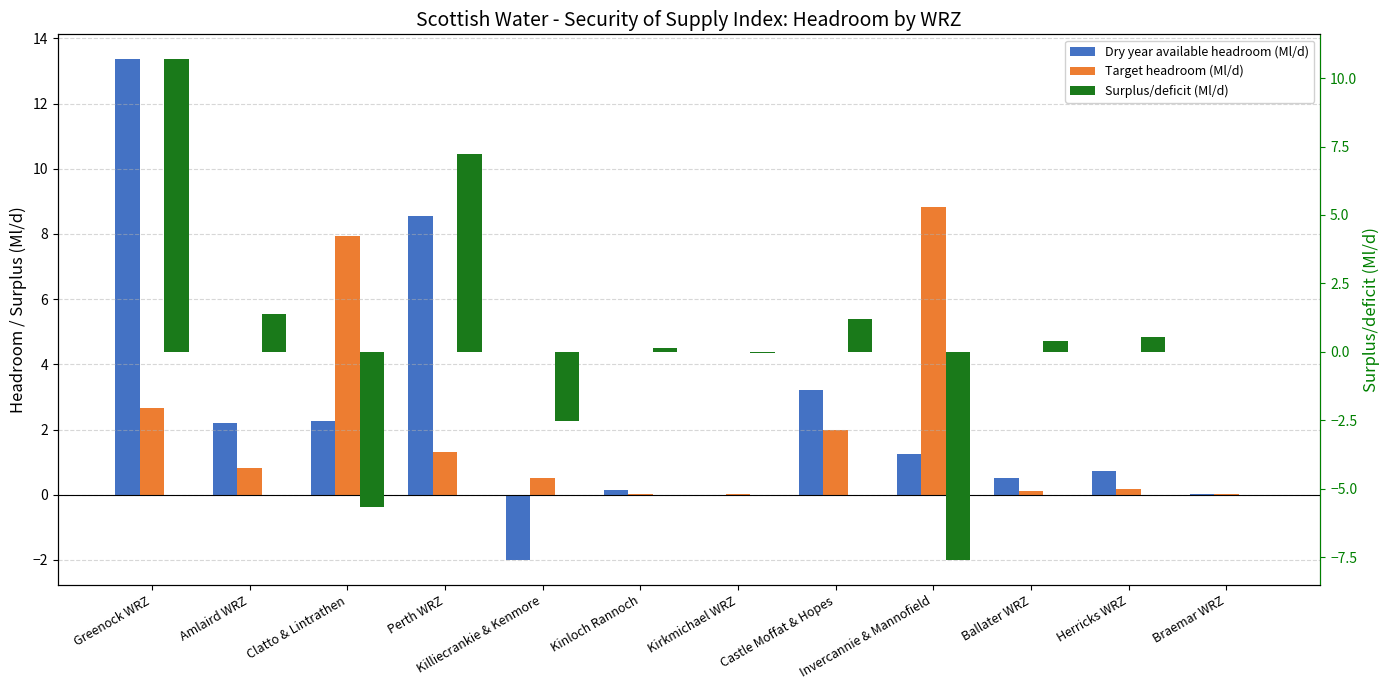

What is the label of the 9th bar from the right?

Perth WRZ